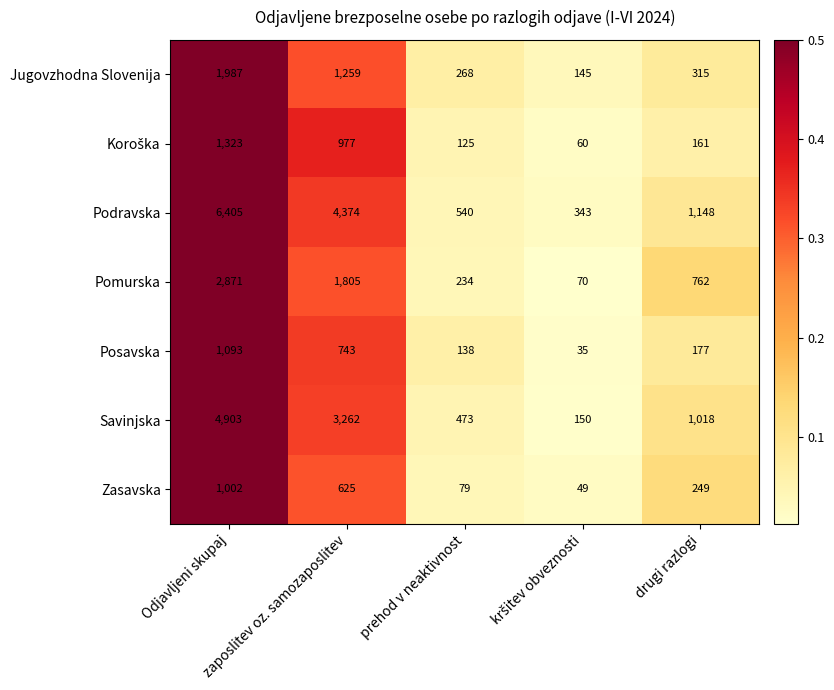

Which series has the largest total across all categories?

Podravska